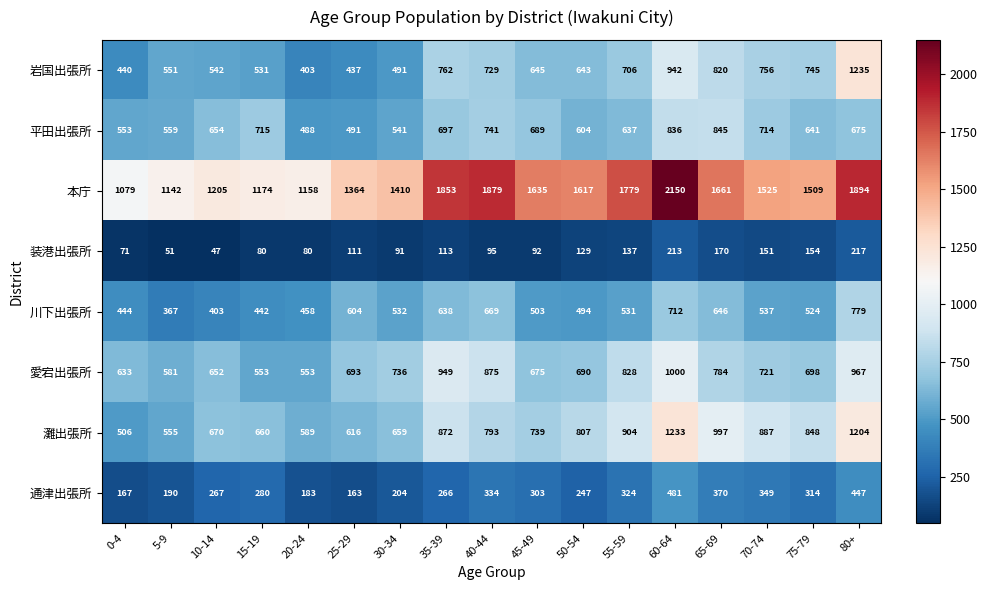

Which series has the largest total across all categories?

本庁